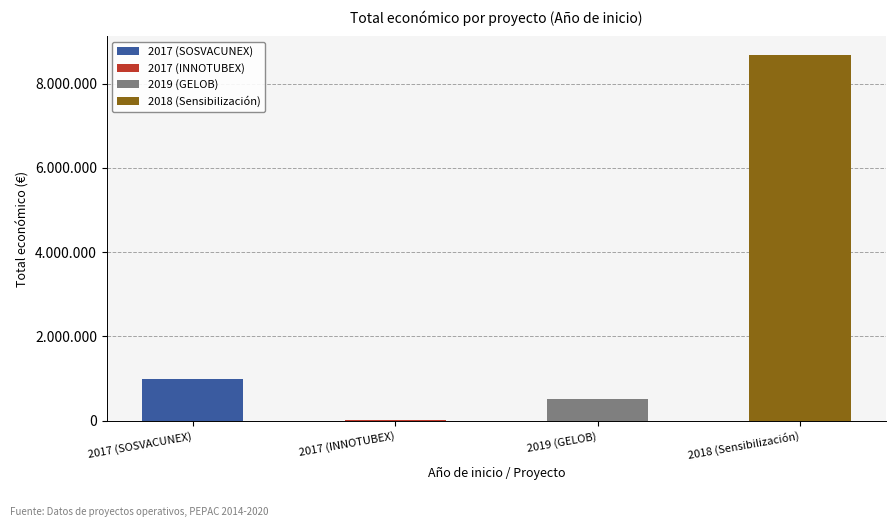

Reading right to left, list all the values displayed in this chart.

8686325	511047	10000	987684